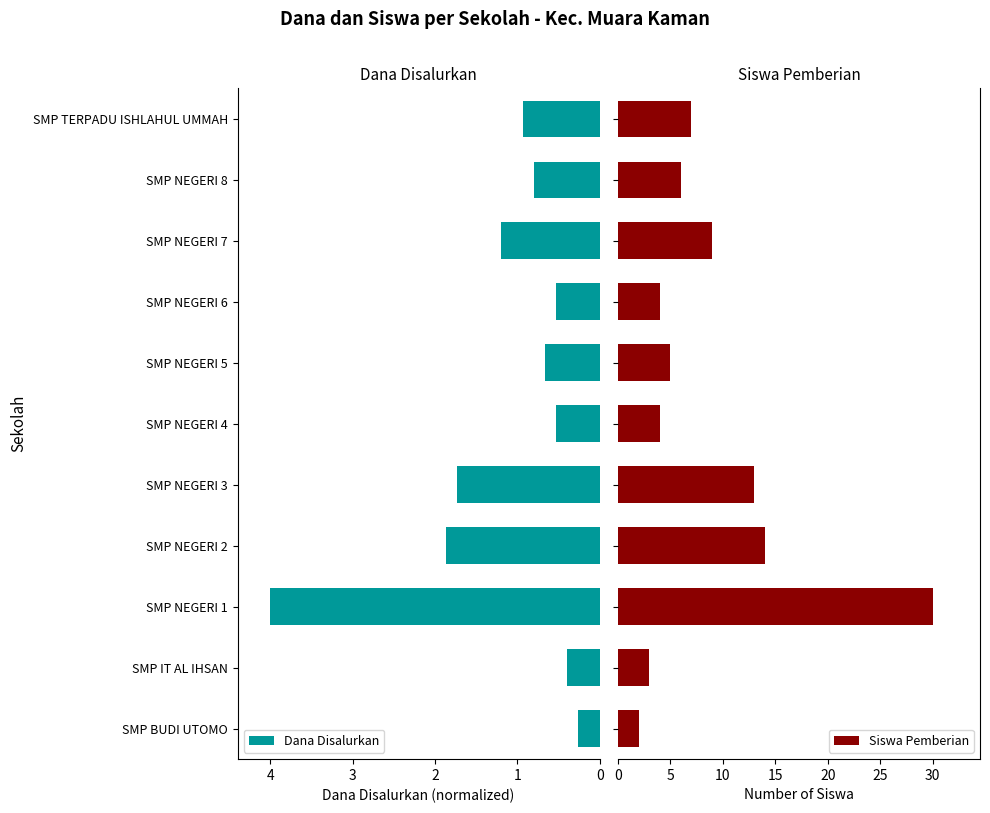

What is the sum of the Dana Disalurkan values at SMP NEGERI 2 and SMP IT AL IHSAN?

2.3